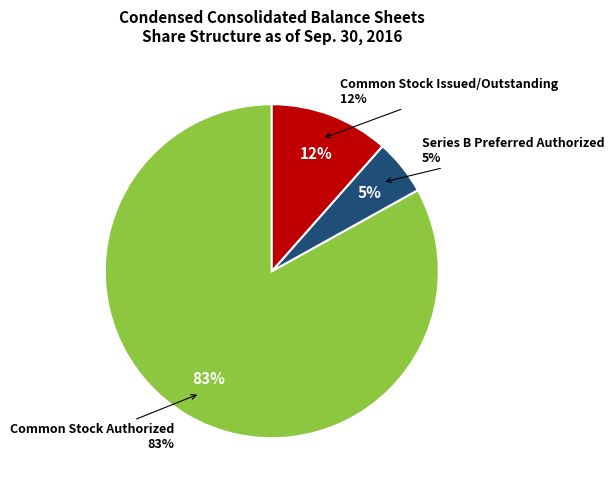

True or false: Common Stock Authorized accounts for 69% of the total.

False